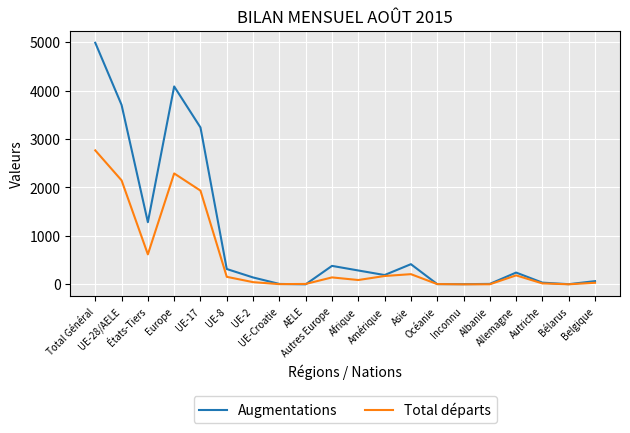

What position from the right is Allemagne?

4